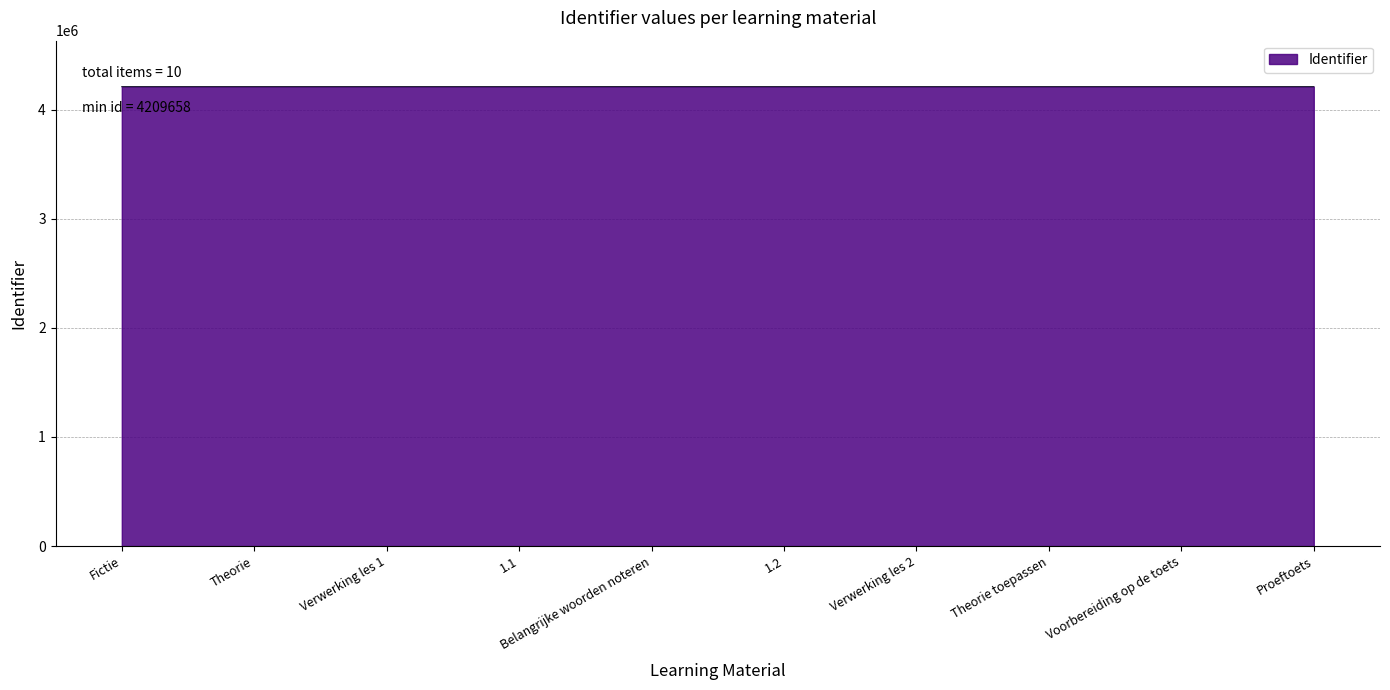

Is it true that the value at Voorbereiding op de toets is 6957898?

False